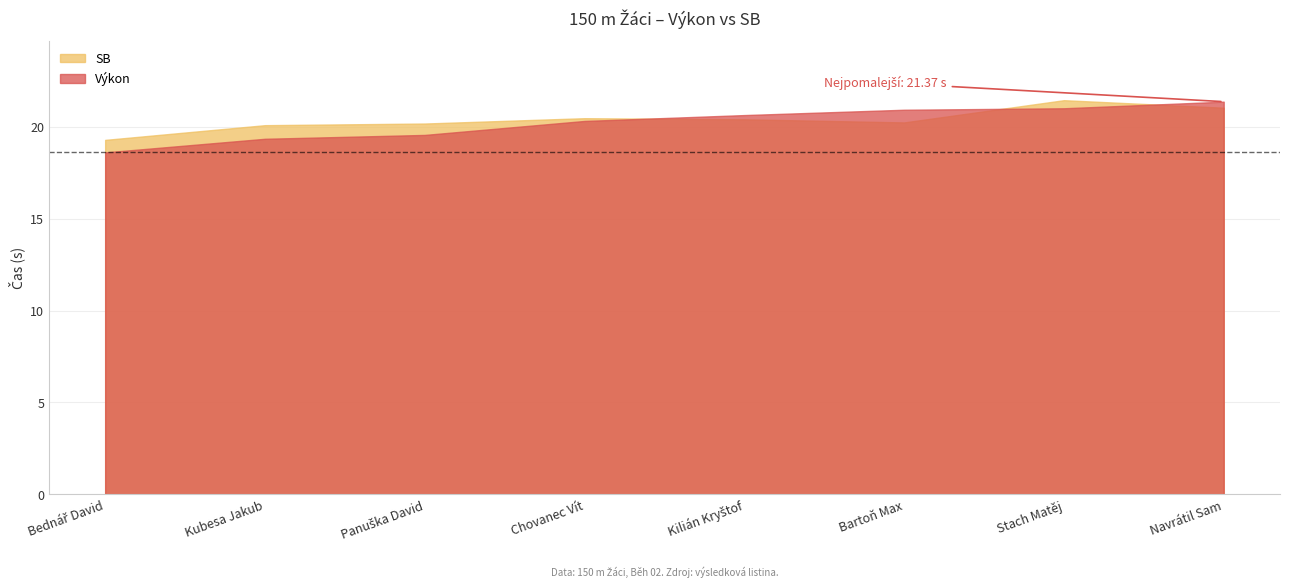

At which category is the sum across all series the highest?

Stach Matěj